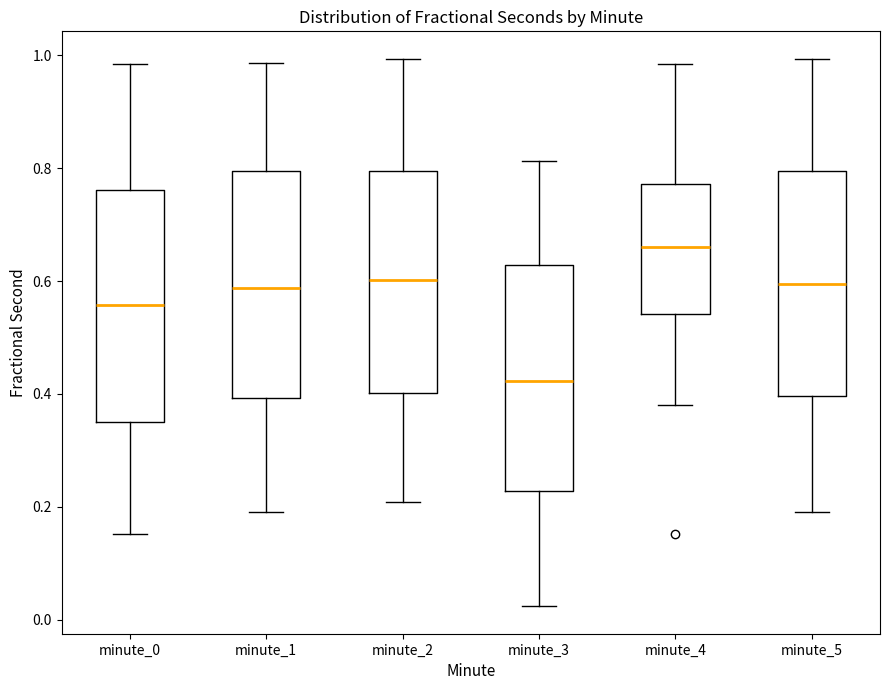

Which box's median line is the highest?

minute_4